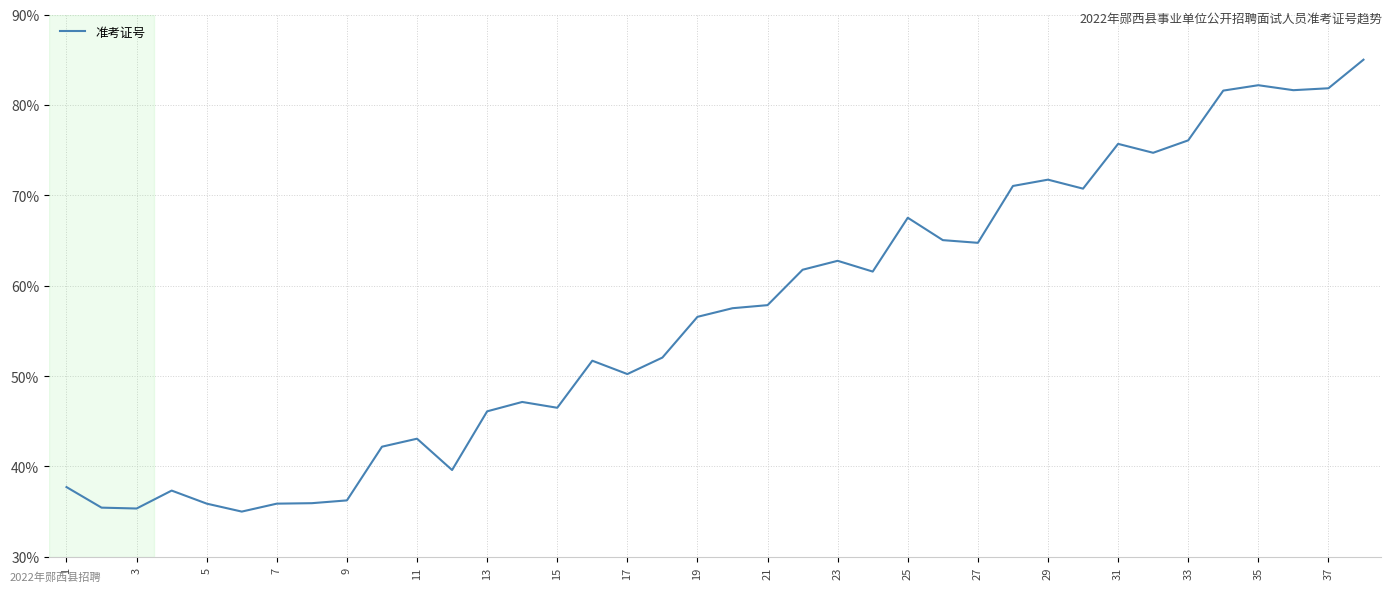

What is the difference between the maximum and minimum values?

50.0